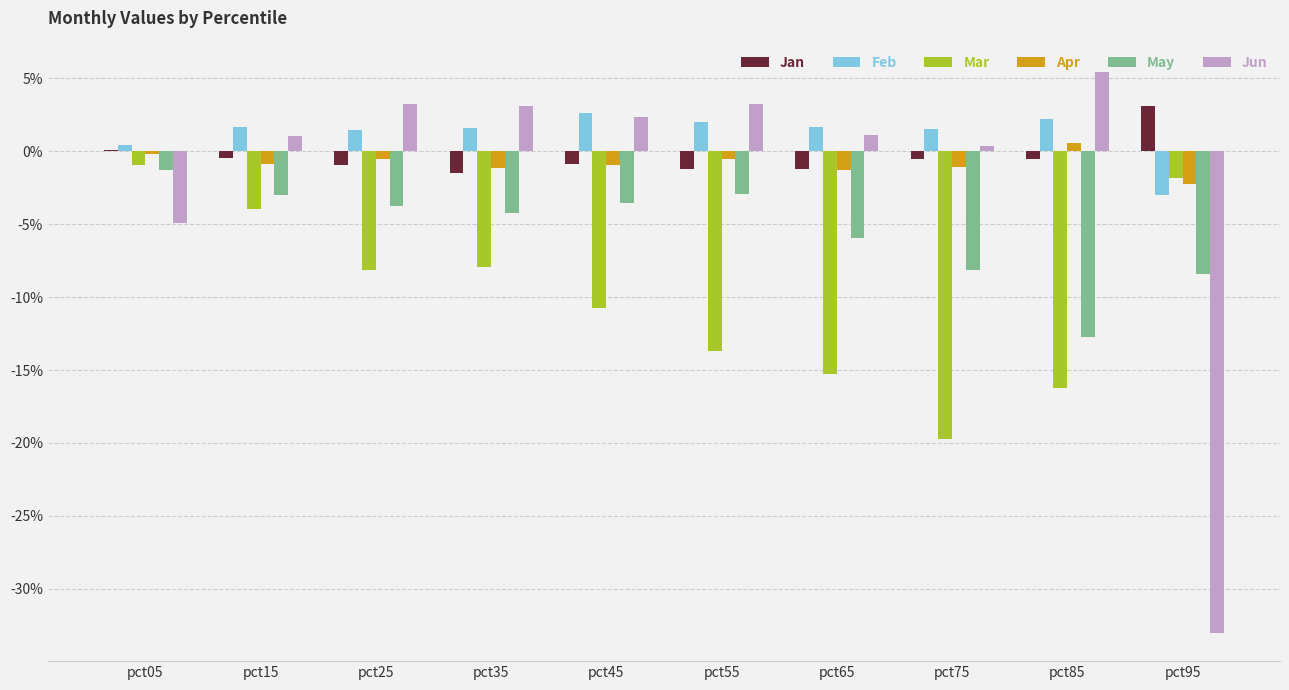

The value of Mar at pct05 is -0.0. True or false?

False